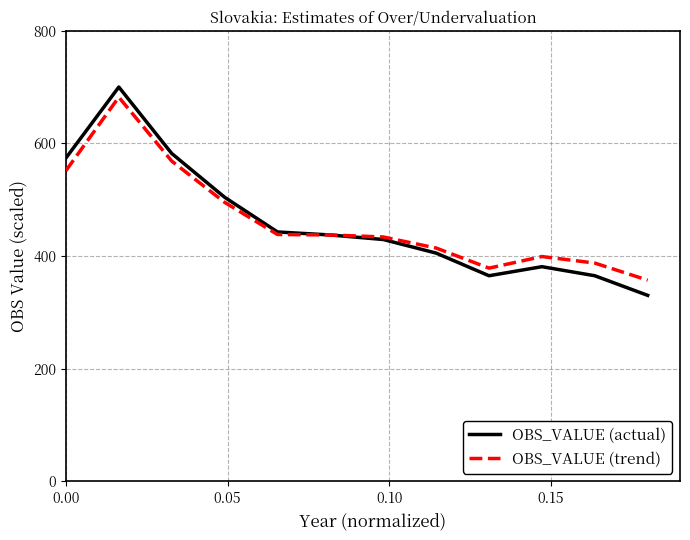

What is the maximum value shown in the chart?

700.0